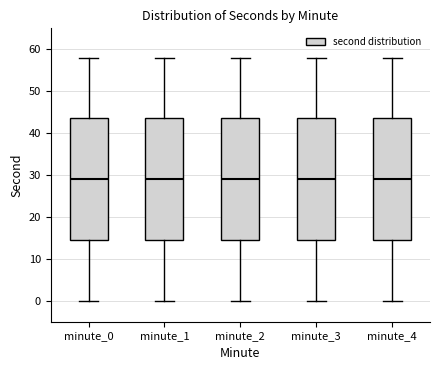

Reading left to right, read every box against the y-axis: the position of its median line, the range the box covers, and the ends of its whiskers. The values are not printed on the chart, so give them approximately, as read against the axis.

minute_0: median 29, box 15 to 44, whiskers 0 to 58
minute_1: median 29, box 15 to 44, whiskers 0 to 58
minute_2: median 29, box 15 to 44, whiskers 0 to 58
minute_3: median 29, box 15 to 44, whiskers 0 to 58
minute_4: median 29, box 15 to 44, whiskers 0 to 58